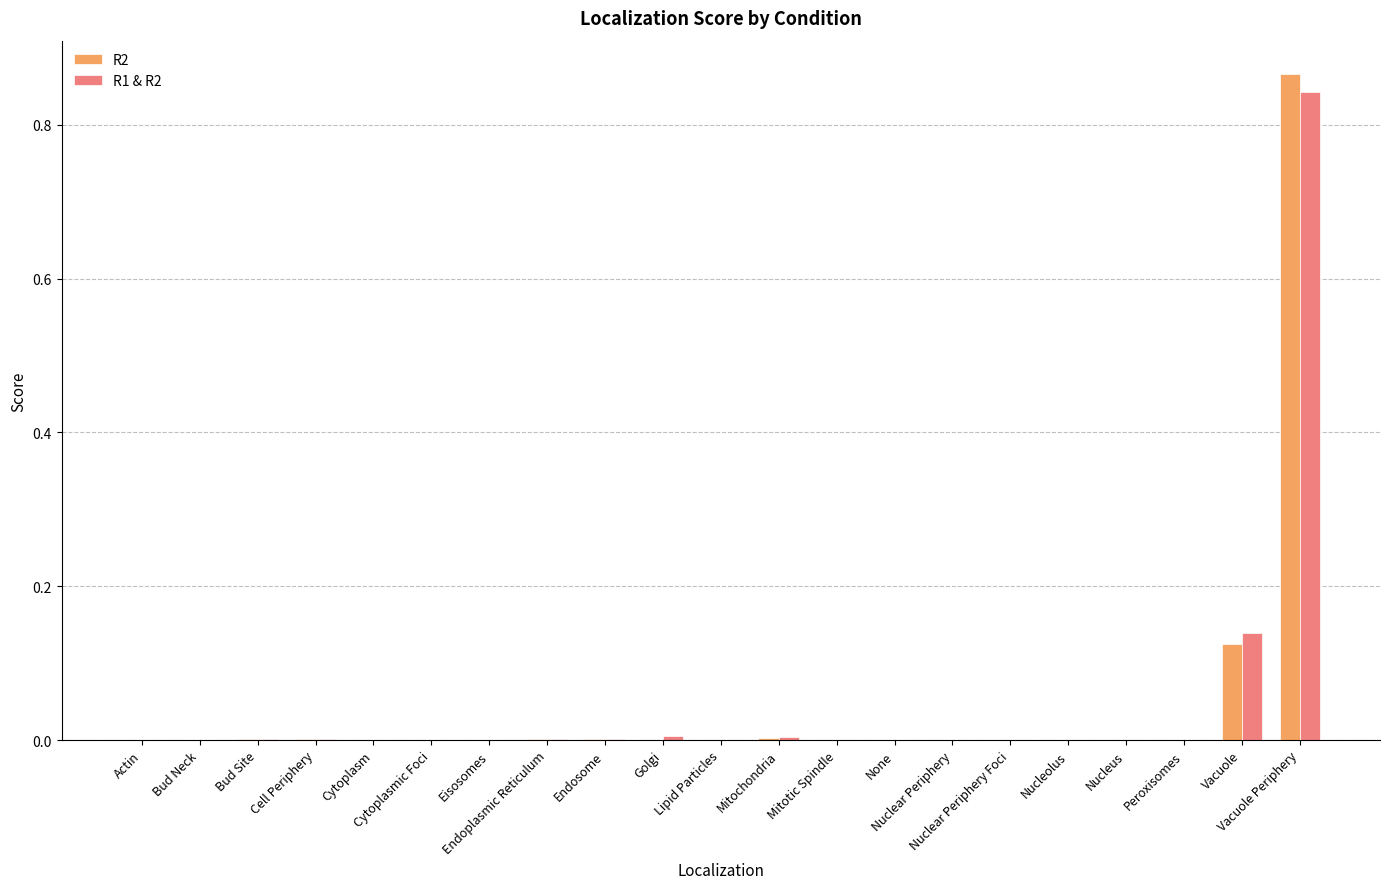

What is the maximum value for R1 & R2?

0.8